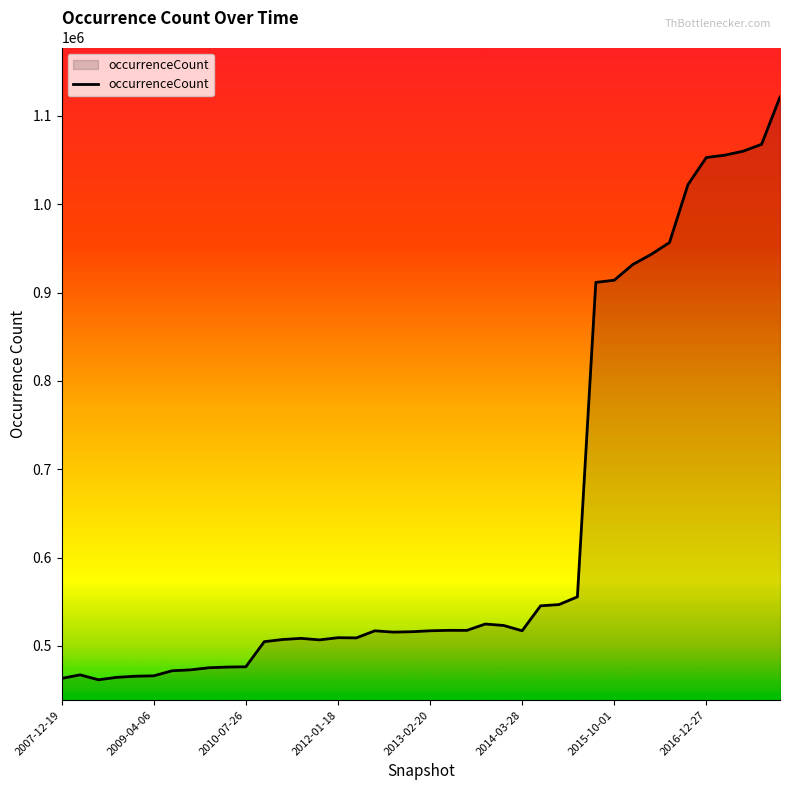

What is the minimum value shown in the chart?

461671